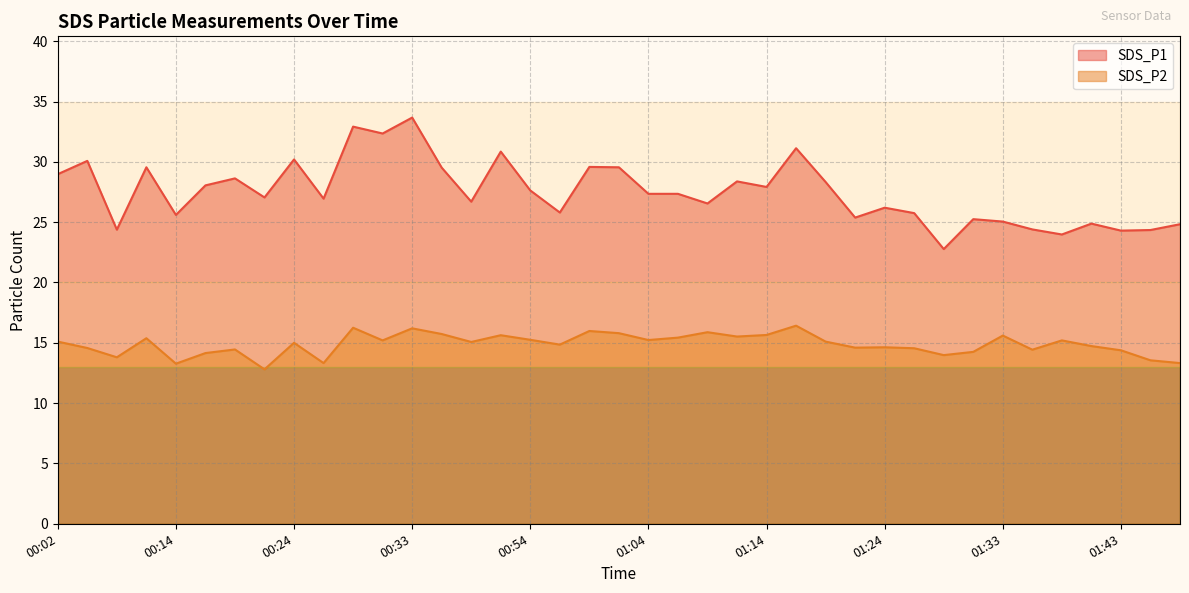

Reading right to left, what are all the values shown in this chart?

SDS_P1: 24.8	24.4	24.3	24.9	24.0	24.4	25.1	25.2	22.8	25.8	26.2	25.4	28.3	31.1	27.9	28.4	26.6	27.4	27.4	29.6	29.6	25.8	27.6	30.9	26.7	29.5	33.7	32.4	32.9	26.9	30.2	27.1	28.6	28.1	25.6	29.6	24.4	30.1	29.0
SDS_P2: 13.3	13.6	14.4	14.7	15.2	14.4	15.6	14.2	14.0	14.6	14.6	14.6	15.1	16.4	15.7	15.5	15.9	15.4	15.2	15.8	16.0	14.8	15.2	15.6	15.1	15.7	16.2	15.2	16.2	13.3	15.0	12.8	14.4	14.2	13.3	15.4	13.8	14.6	15.1